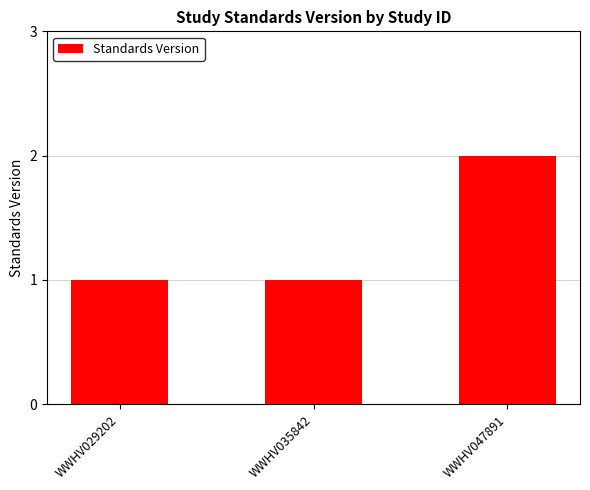

Reading left to right, extract all data points from this chart.

WWHV029202=1	WWHV035842=1	WWHV047891=2